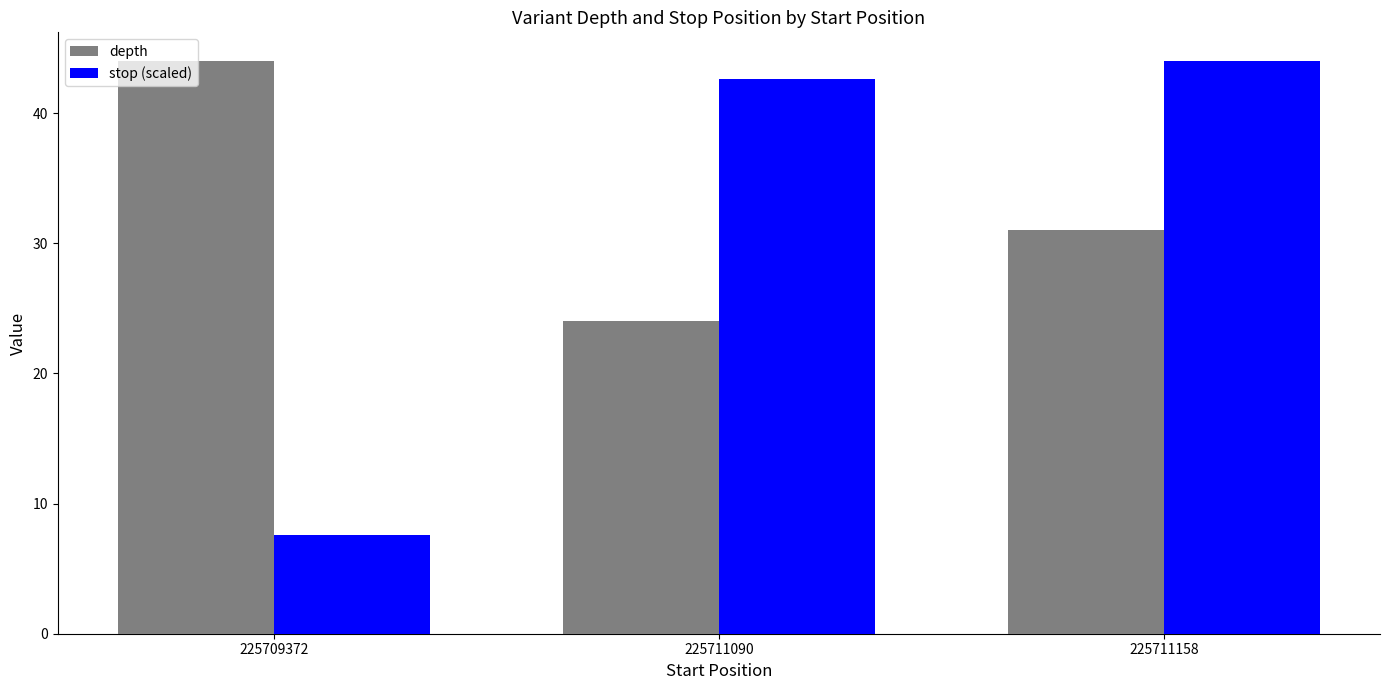

Reading right to left, list all the values displayed in this chart.

depth: 225711158=31.0	225711090=24.0	225709372=44.0
stop (scaled): 225711158=44.0	225711090=42.6	225709372=7.6